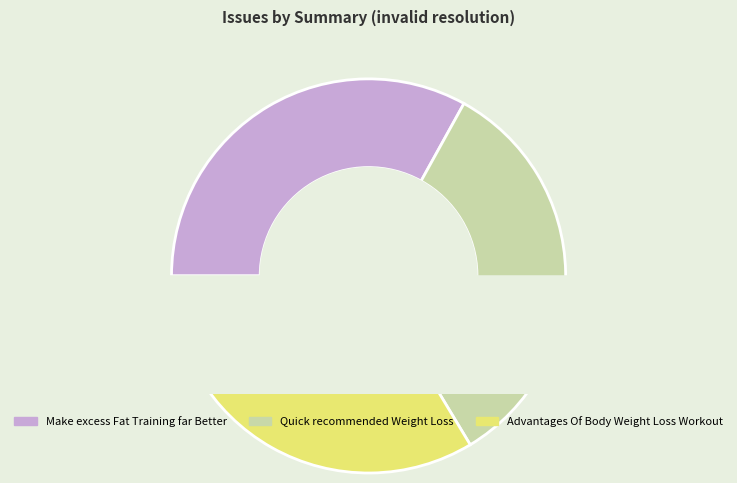

True or false: Advantages Of Body Weight Loss Workout accounts for 43% of the total.

False